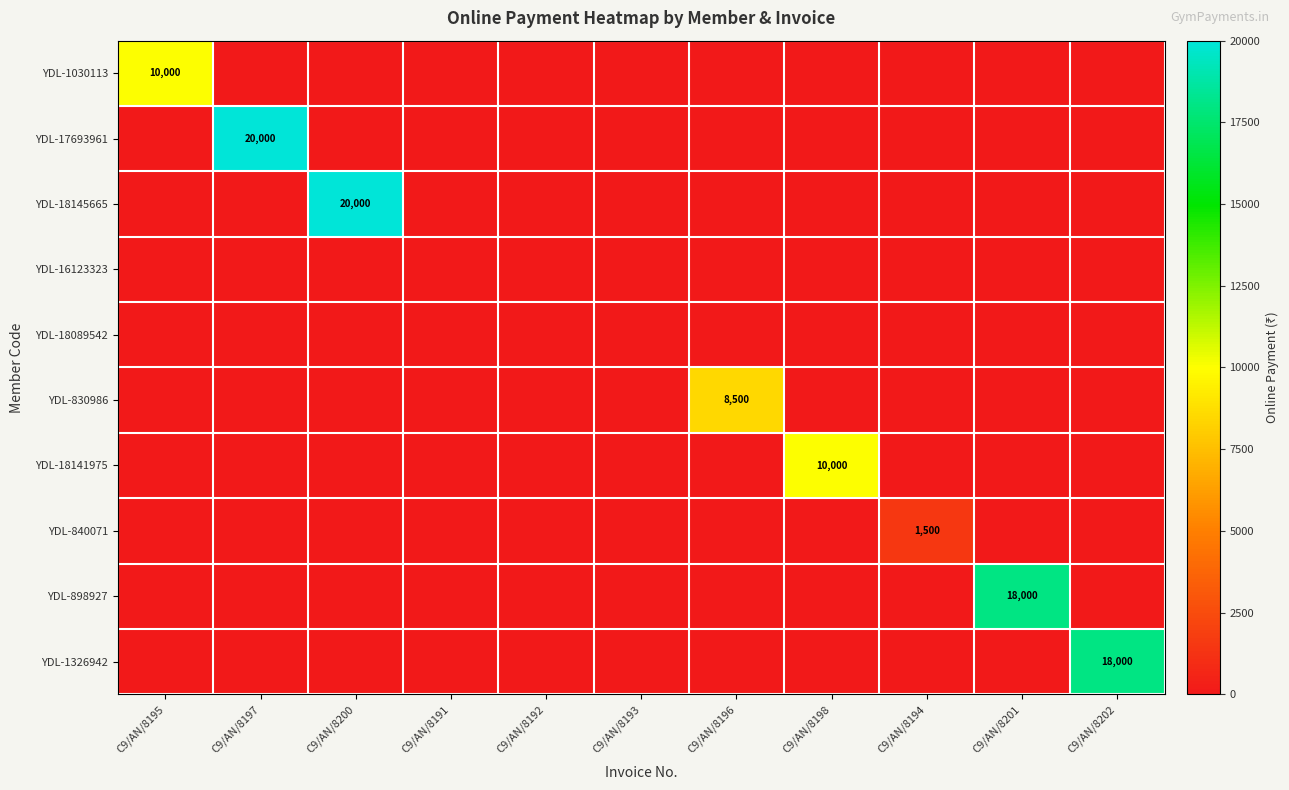

What is the total value across all series at C9/AN/8202?

18000